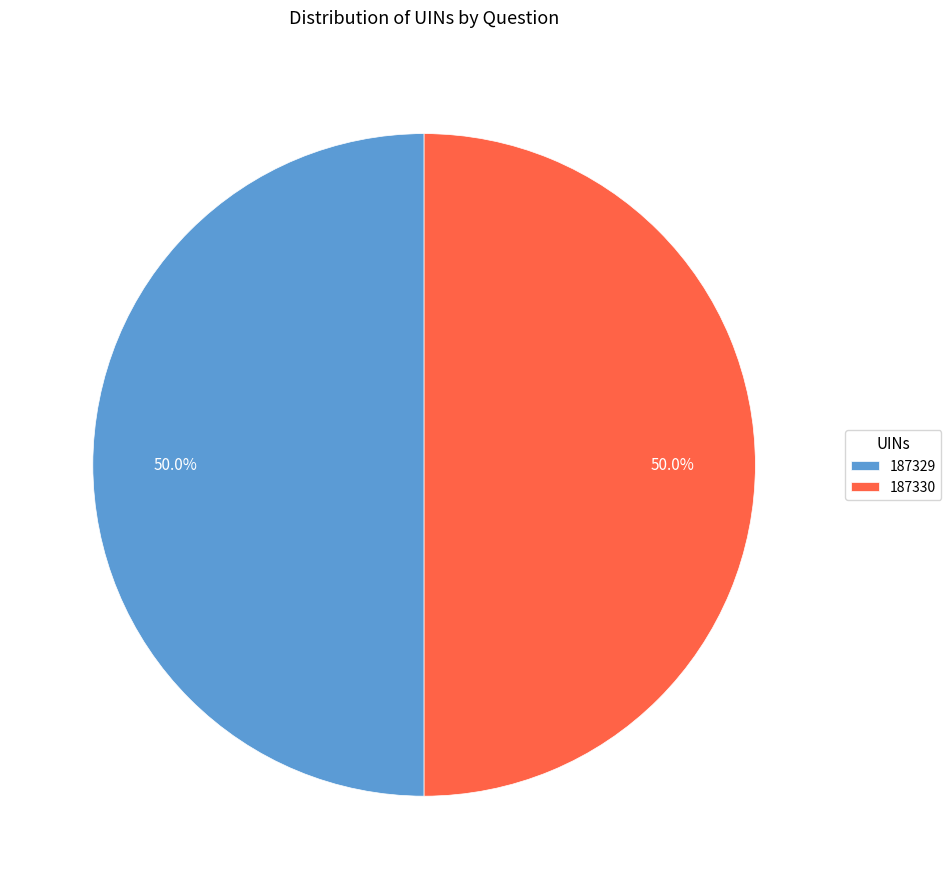

Approximately how many times larger is the value at 187330 compared to 187329?

1.0